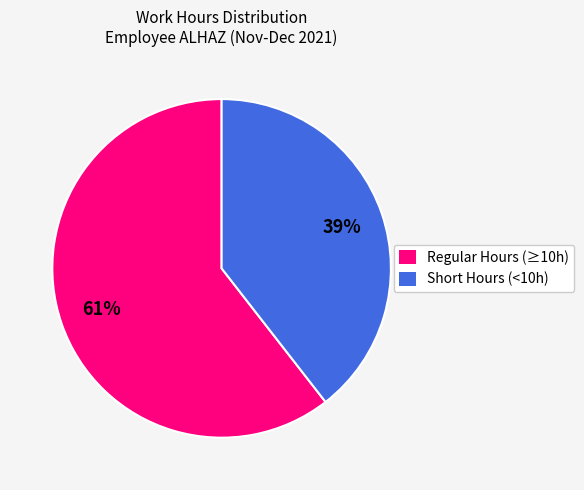

Is there any slice that represents more than half of the pie?

Yes